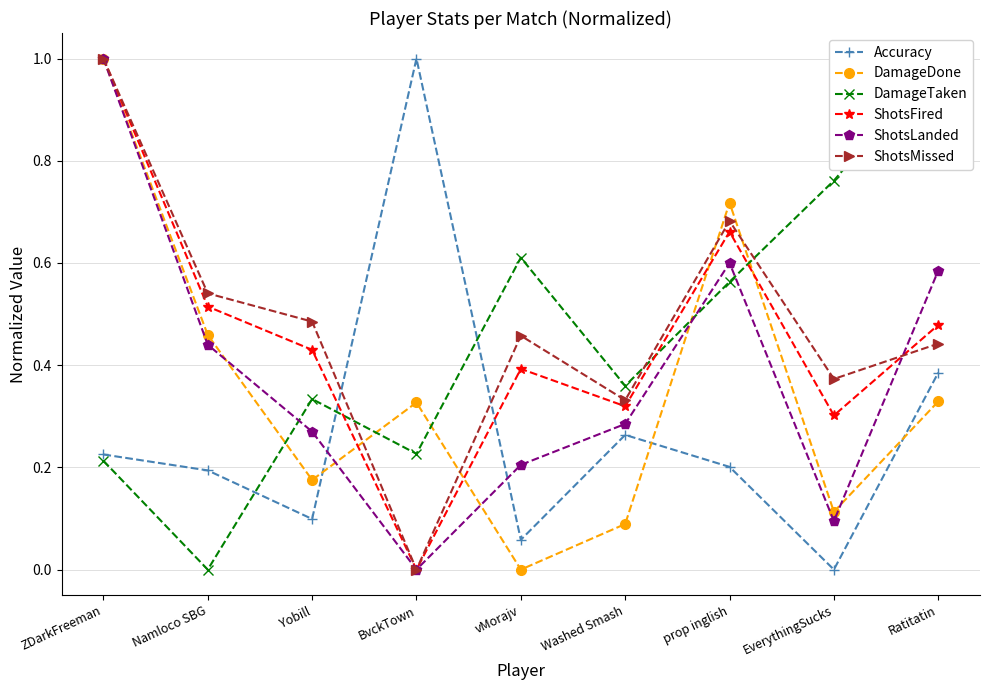

How many data points in Accuracy are above 0?

8